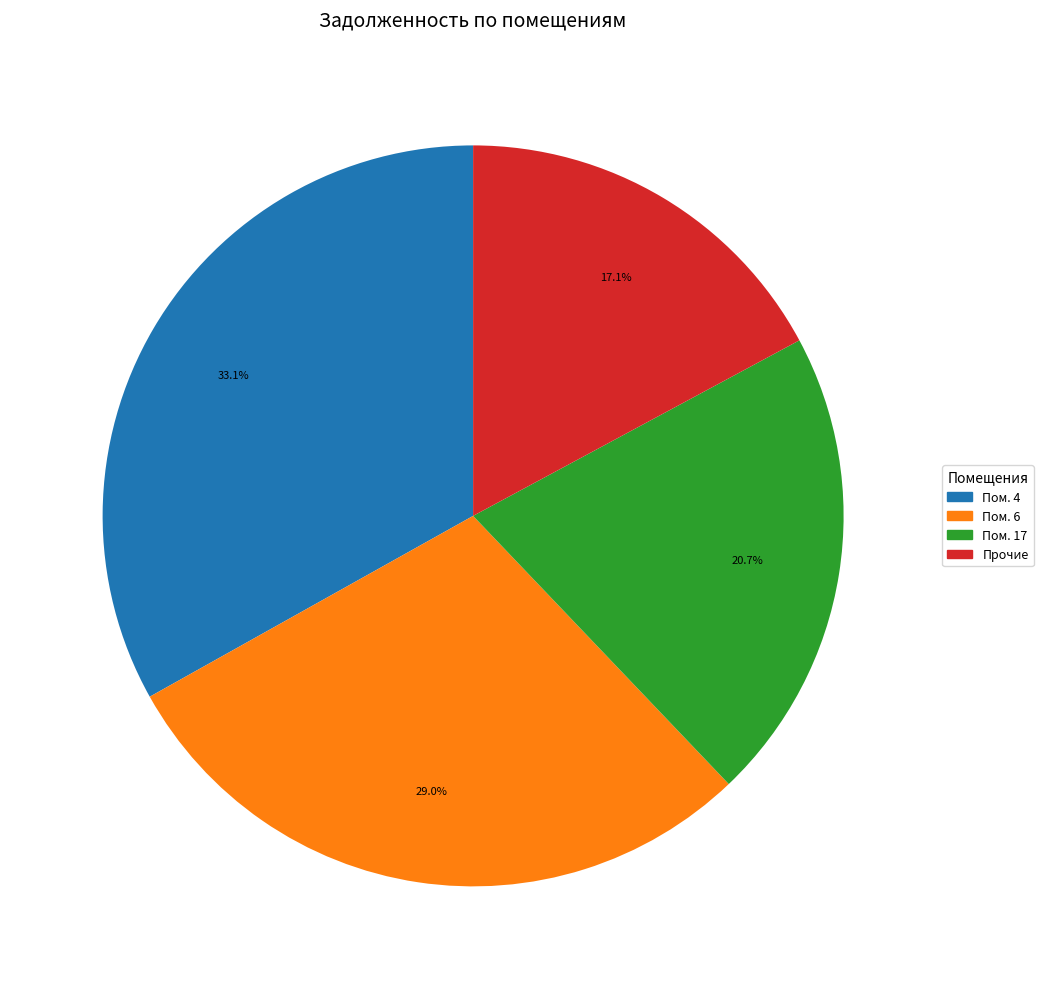

How much of the chart is everything except Пом. 17?

79.3%